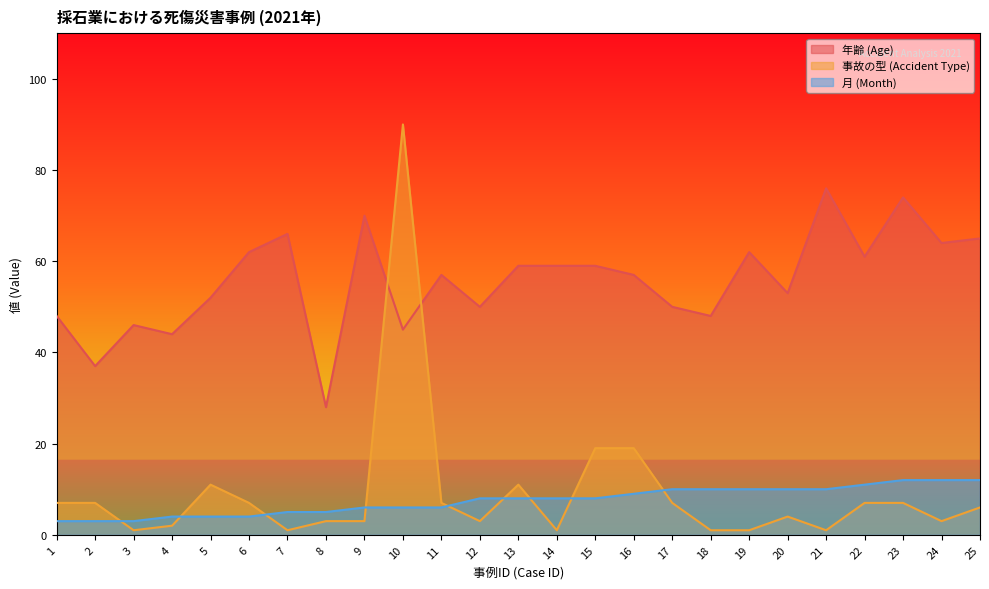

How many values in the 年齢 (Age) series exceed 57?

12